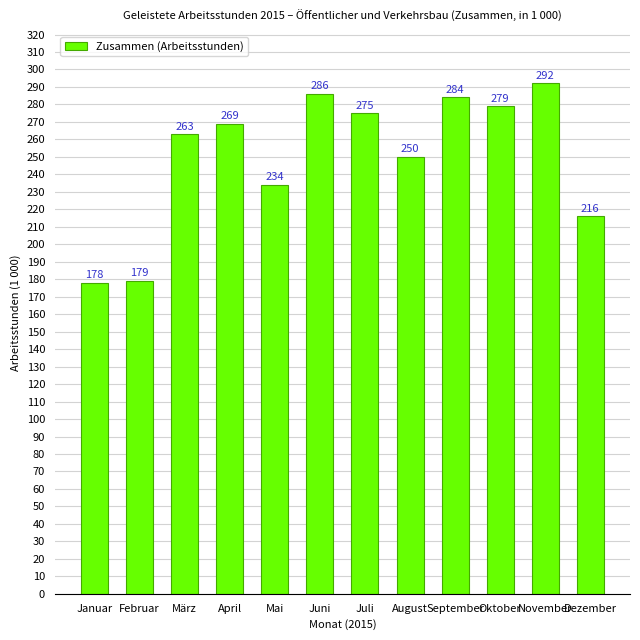

Are the bars grouped side by side (vs. stacked)?

No